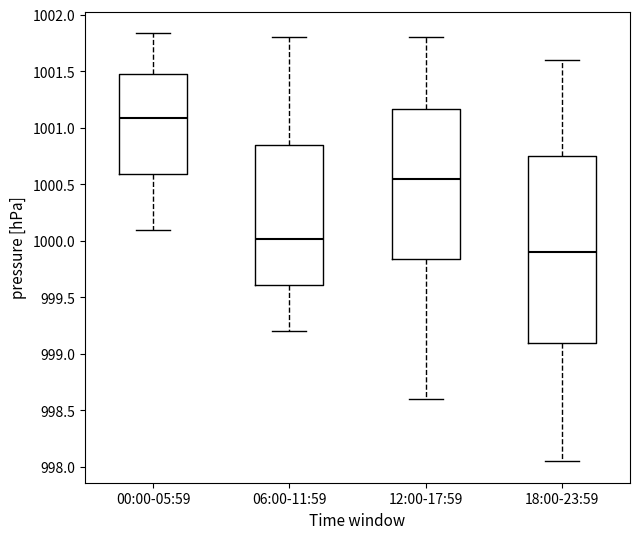

Reading left to right, transcribe this box plot: for each box, give where its median line is, the range the box spans, and where its two whiskers end, as read against the y-axis. The values are not printed on the chart, so give them approximately, as read against the axis.

00:00-05:59: median 1001.10, box 1000.60 to 1001.50, whiskers 1000.10 to 1001.85
06:00-11:59: median 1000.00, box 999.60 to 1000.85, whiskers 999.20 to 1001.80
12:00-17:59: median 1000.55, box 999.85 to 1001.15, whiskers 998.60 to 1001.80
18:00-23:59: median 999.90, box 999.10 to 1000.75, whiskers 998.05 to 1001.60